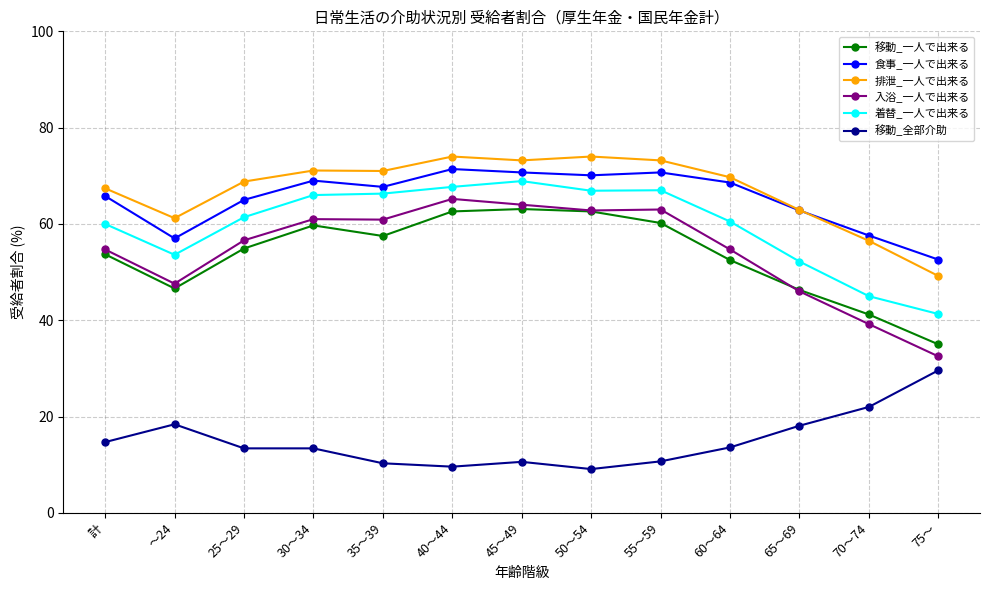

True or false: 入浴_一人で出来る and 食事_一人で出来る intersect in this chart.

False